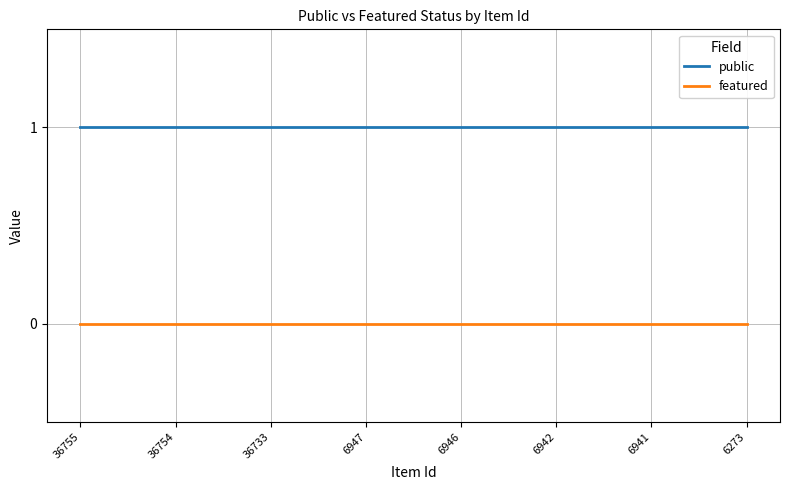

What are all the series names shown in the legend?

public, featured